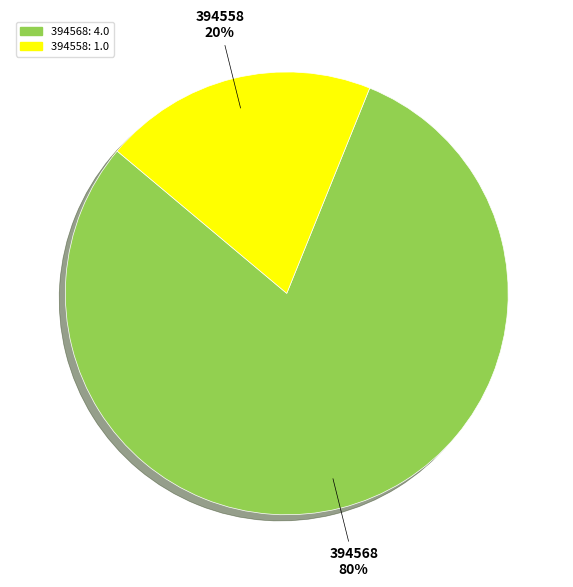

Which slice is the largest?

394568